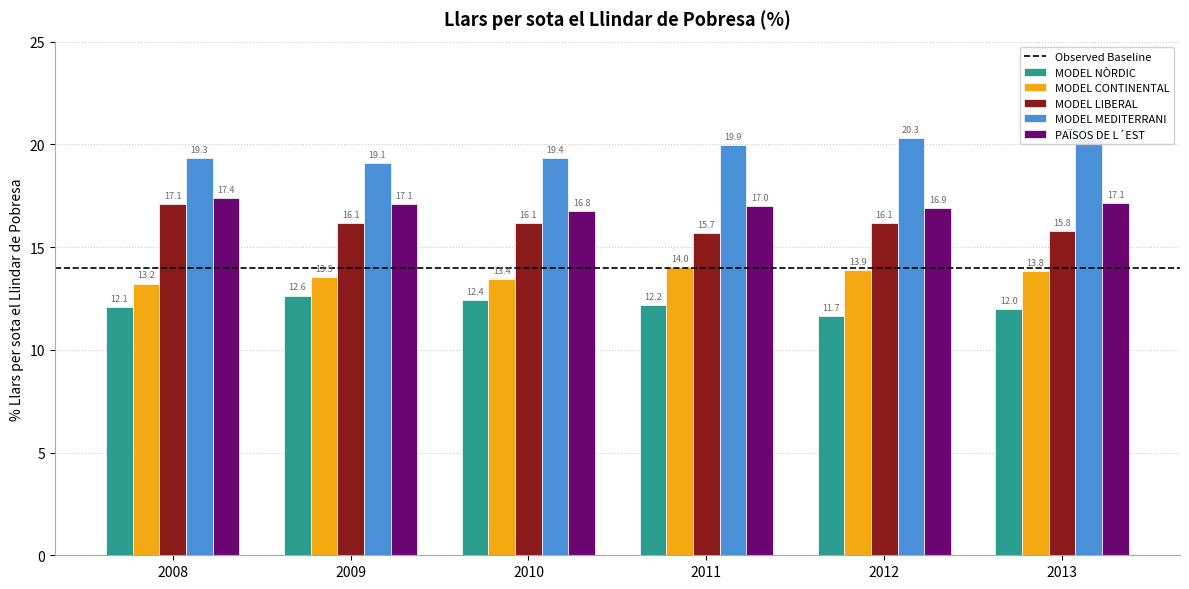

What is the difference between the highest and lowest values at 2010?

6.9